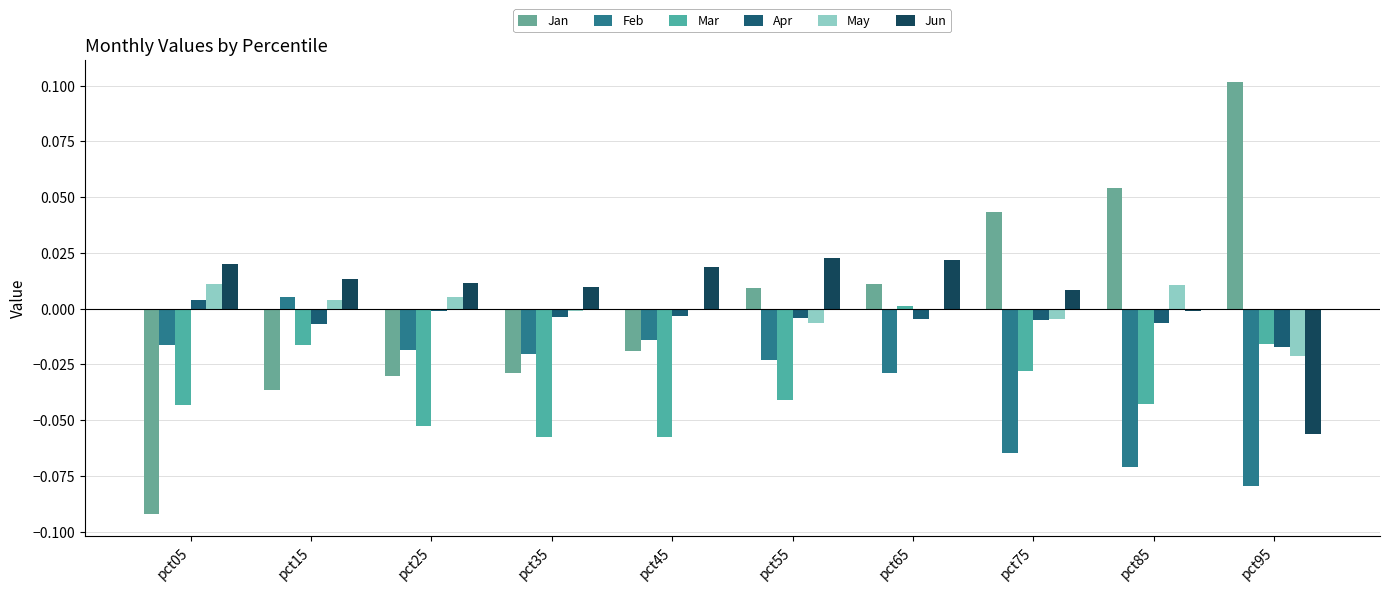

At pct95, list the series in order from largest to smallest.

Jan, Mar, Apr, May, Jun, Feb